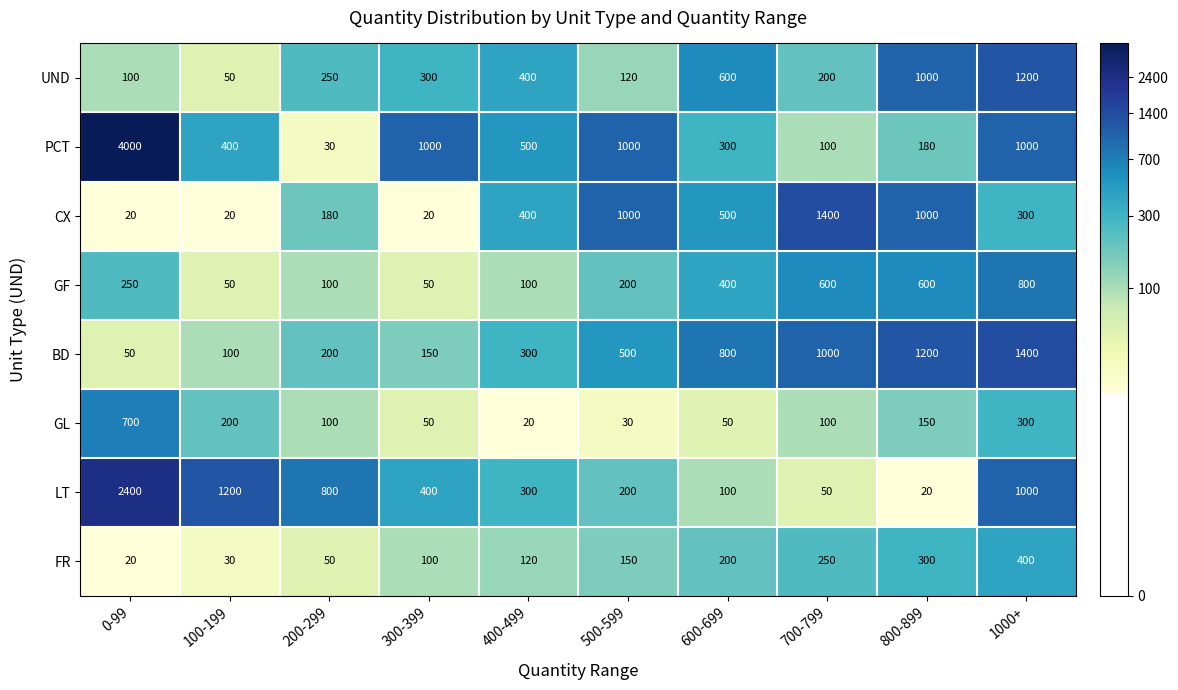

What is the total value across all series at 100-199?

2050